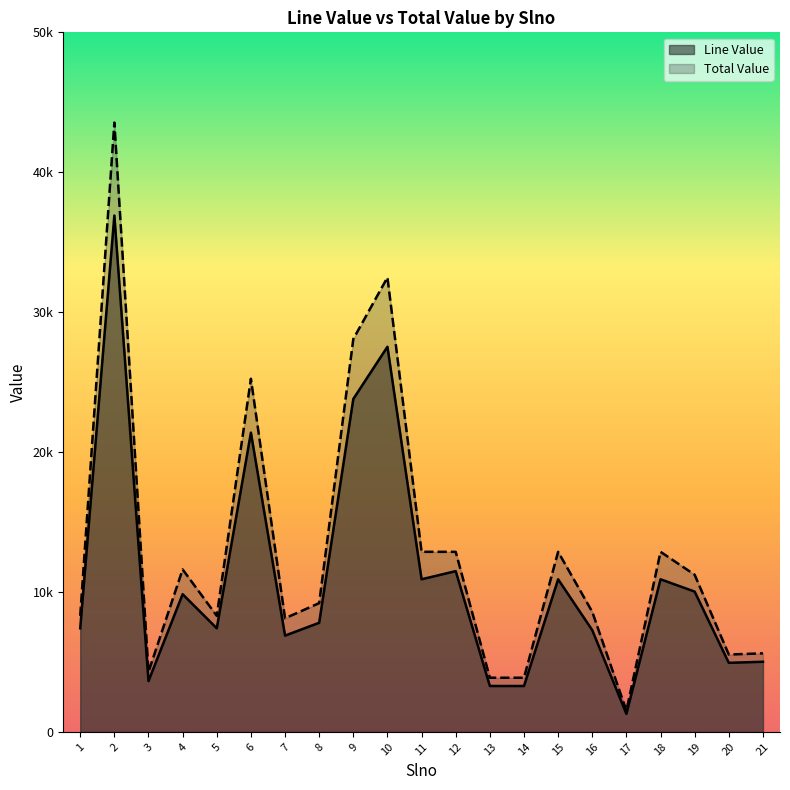

Reading left to right, extract all data points from this chart.

Line Value: 1=7405.9	2=36907.0	3=3636.0	4=9842.4	5=7405.9	6=21390.6	7=6882.0	8=7800.0	9=23796.8	10=27528.0	11=10908.0	12=11490.6	13=3280.8	14=3280.8	15=10907.0	16=7272.0	17=1289.1	18=10908.0	19=10028.0	20=4937.3	21=5014.4
Total Value: 1=8294.6	2=43550.3	3=4290.5	4=11614.0	5=8294.6	6=25240.9	7=8120.8	8=9204.0	9=28080.2	10=32483.0	11=12871.4	12=12869.5	13=3871.3	14=3871.3	15=12870.3	16=8581.0	17=1521.1	18=12871.4	19=11231.4	20=5529.8	21=5616.1